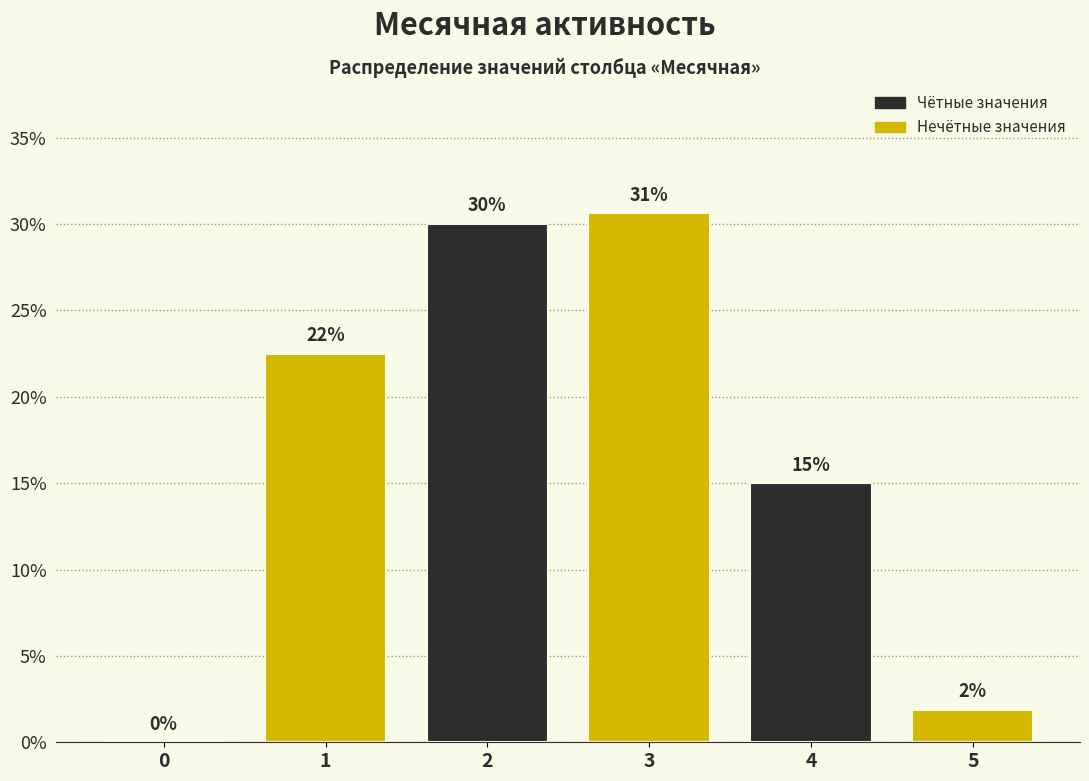

What is the approximate value at 4?

15.0